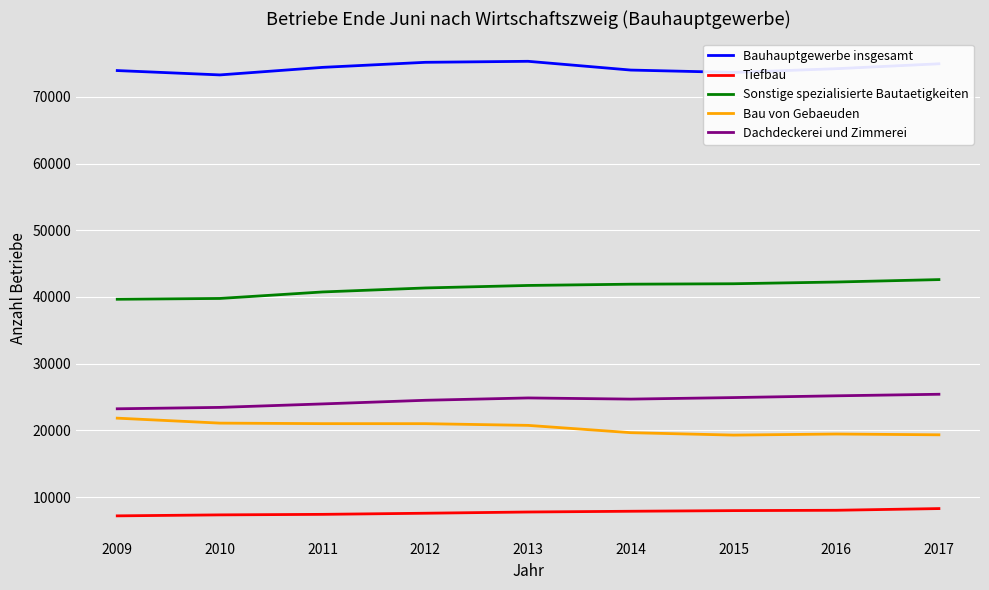

Where is Sonstige spezialisierte Bautaetigkeiten nearest to the value 41132?

2012